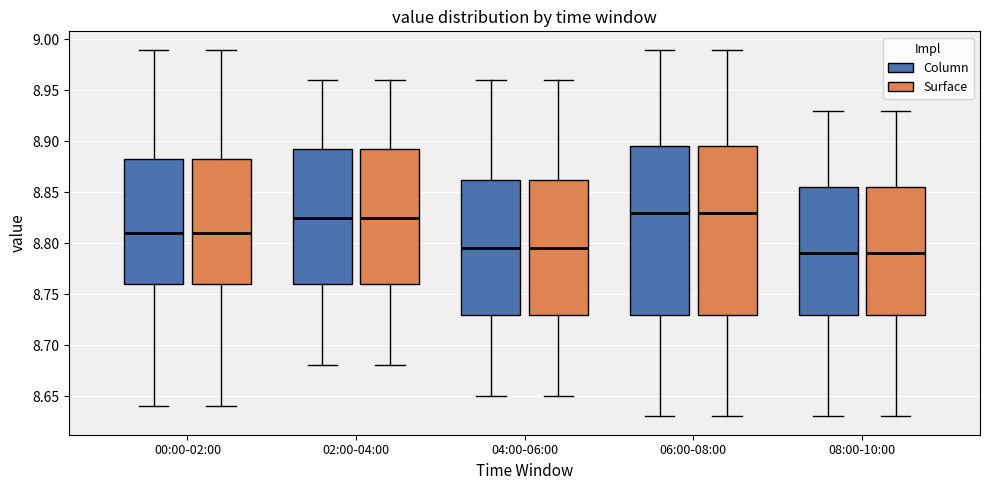

Reading left to right, read every box against the y-axis: the position of its median line, the range the box covers, and the ends of its whiskers. The values are not printed on the chart, so give them approximately, as read against the axis.

00:00-02:00 (Column): median 8.810, box 8.760 to 8.885, whiskers 8.640 to 8.990
00:00-02:00 (Surface): median 8.810, box 8.760 to 8.885, whiskers 8.640 to 8.990
02:00-04:00 (Column): median 8.825, box 8.760 to 8.895, whiskers 8.680 to 8.960
02:00-04:00 (Surface): median 8.825, box 8.760 to 8.895, whiskers 8.680 to 8.960
04:00-06:00 (Column): median 8.795, box 8.730 to 8.865, whiskers 8.650 to 8.960
04:00-06:00 (Surface): median 8.795, box 8.730 to 8.865, whiskers 8.650 to 8.960
06:00-08:00 (Column): median 8.830, box 8.730 to 8.895, whiskers 8.630 to 8.990
06:00-08:00 (Surface): median 8.830, box 8.730 to 8.895, whiskers 8.630 to 8.990
08:00-10:00 (Column): median 8.790, box 8.730 to 8.855, whiskers 8.630 to 8.930
08:00-10:00 (Surface): median 8.790, box 8.730 to 8.855, whiskers 8.630 to 8.930